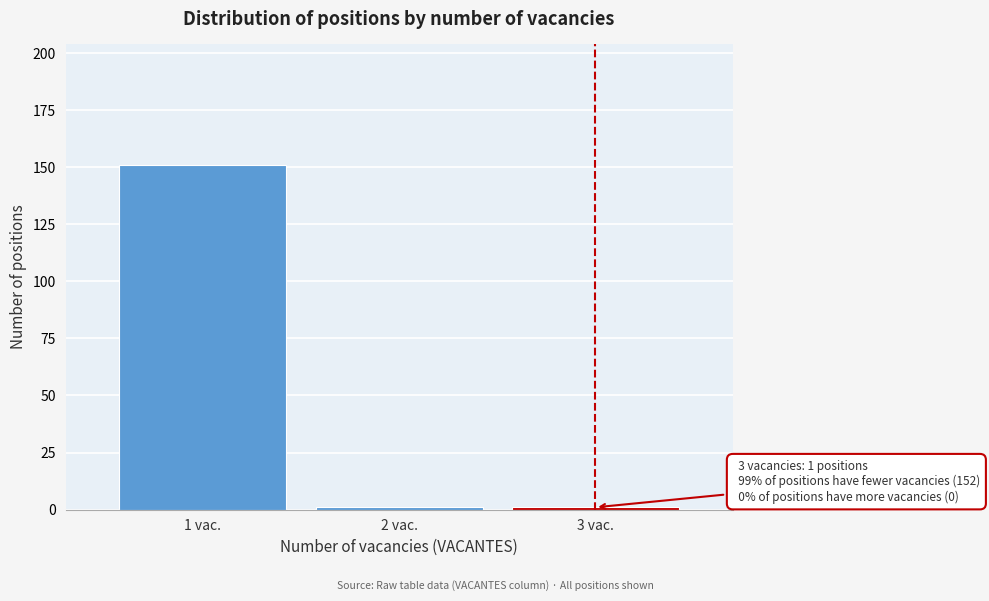

Over which range of the x-axis is the bar tallest?

0.5 to 1.5